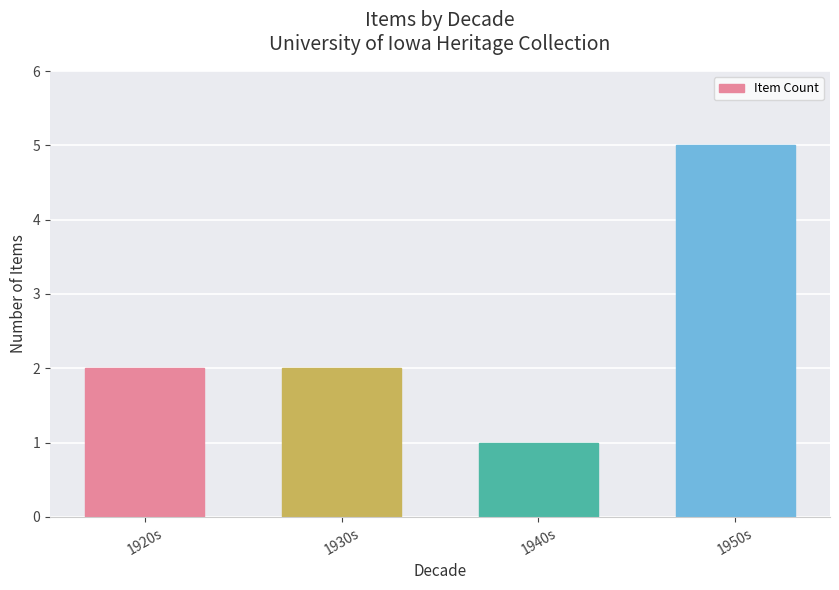

The chart shows a value of 5 at 1950s. True or false?

True